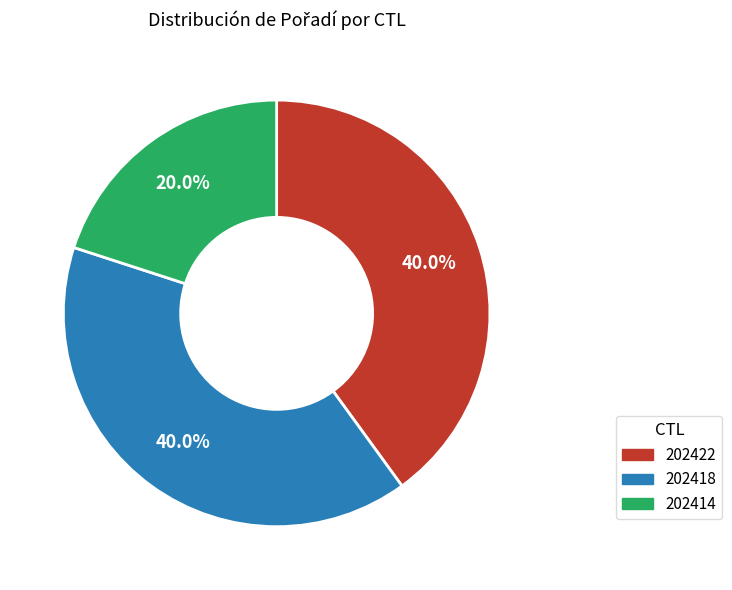

Count the number of slices in the pie.

3